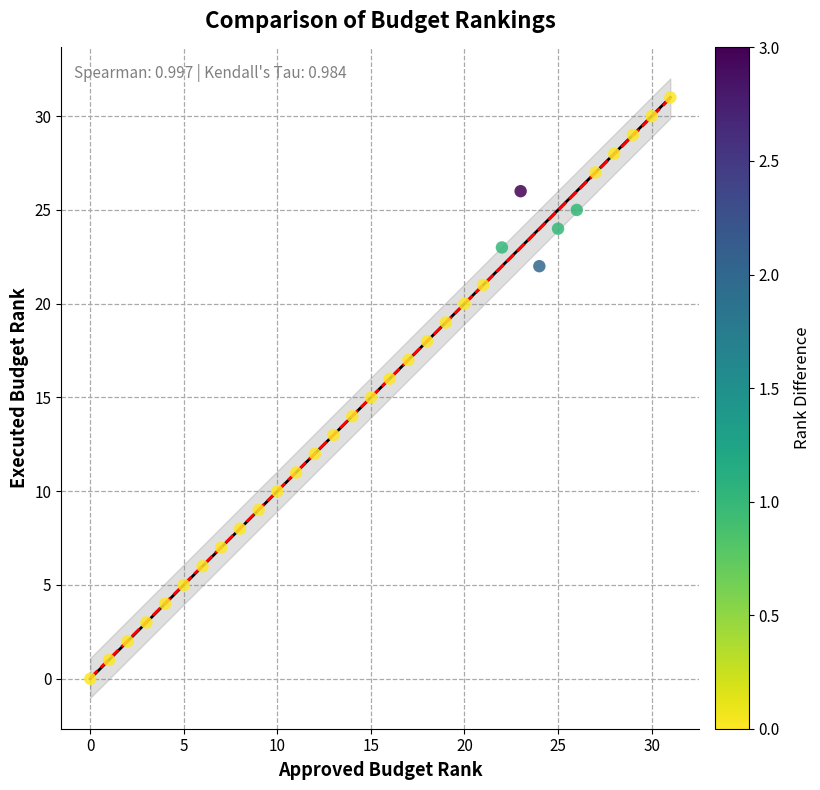

What is the range of X values (max minus min)?

31